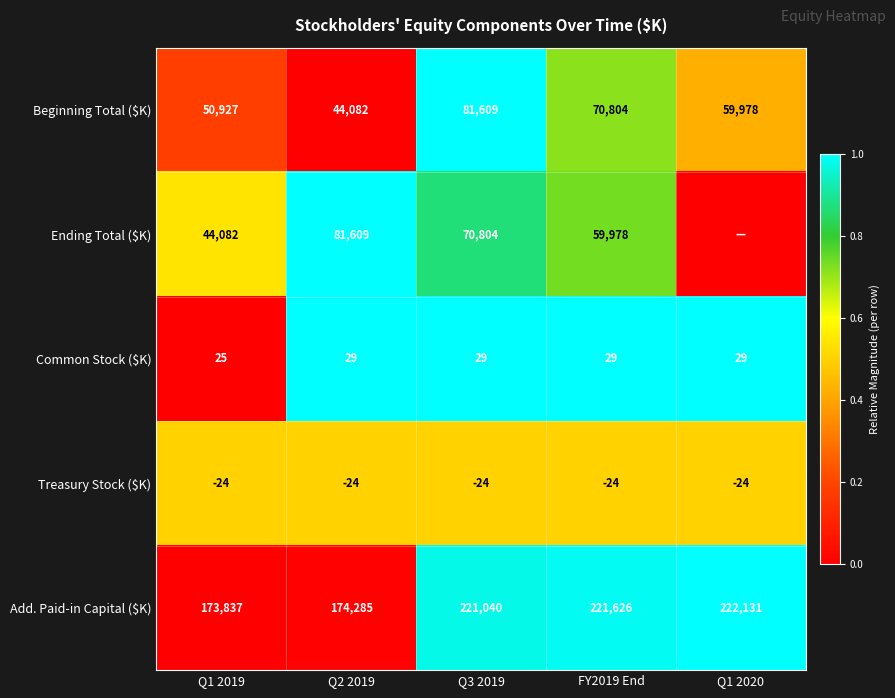

At how many categories does at least one series exceed 0?

5